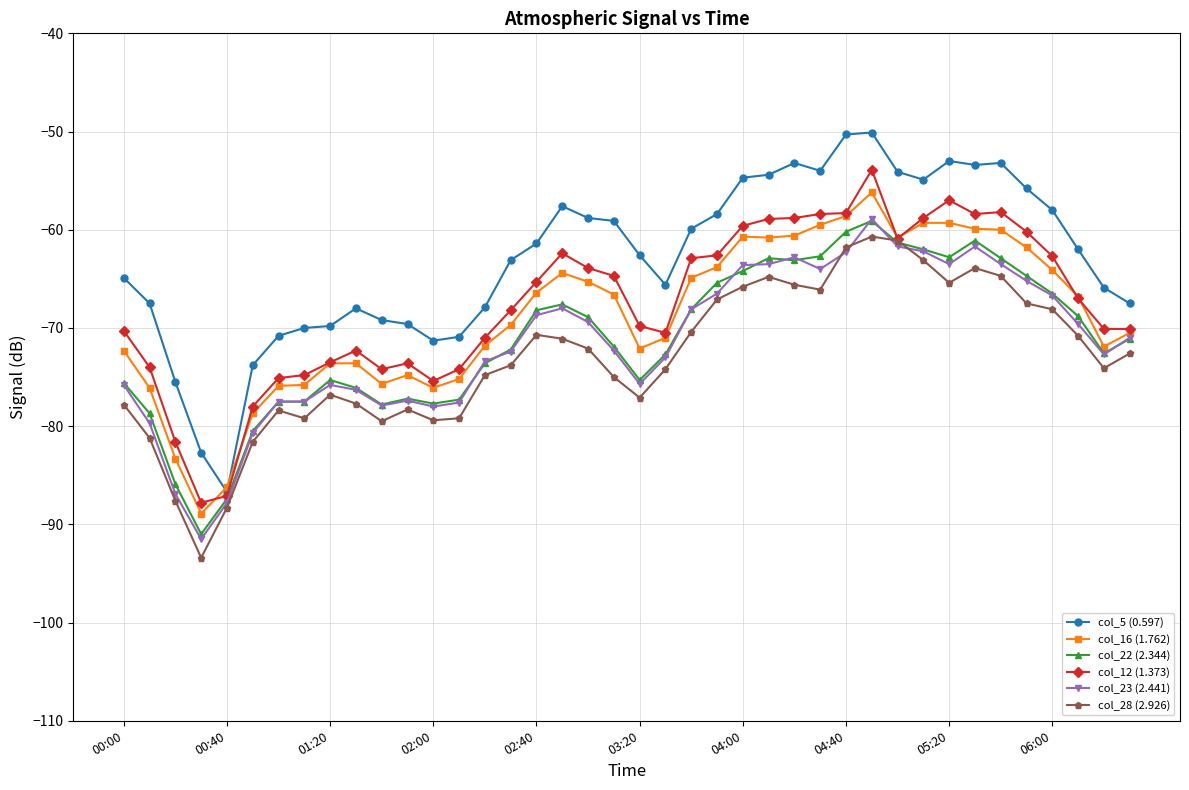

How many interior local valleys does the col_28 (2.926) series have?

8